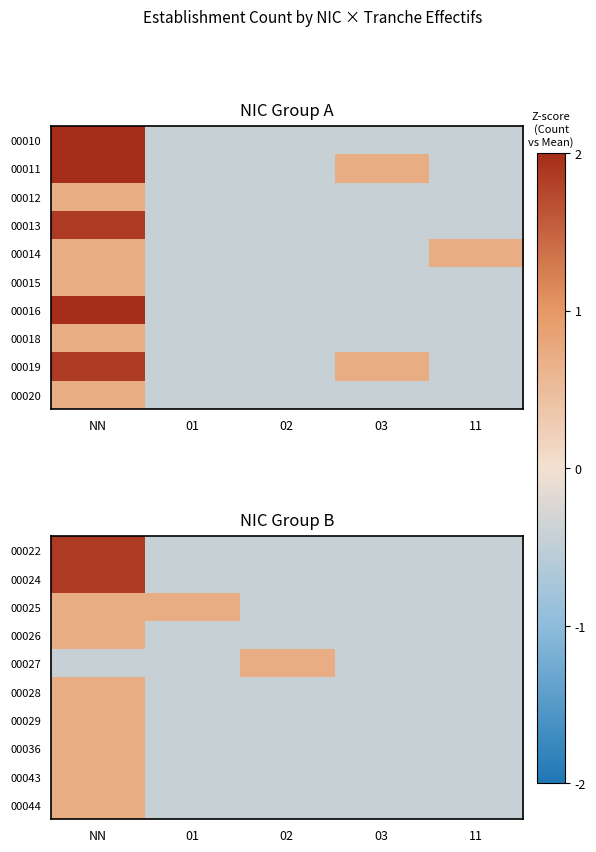

What is the total value across all series at NN?

8.3